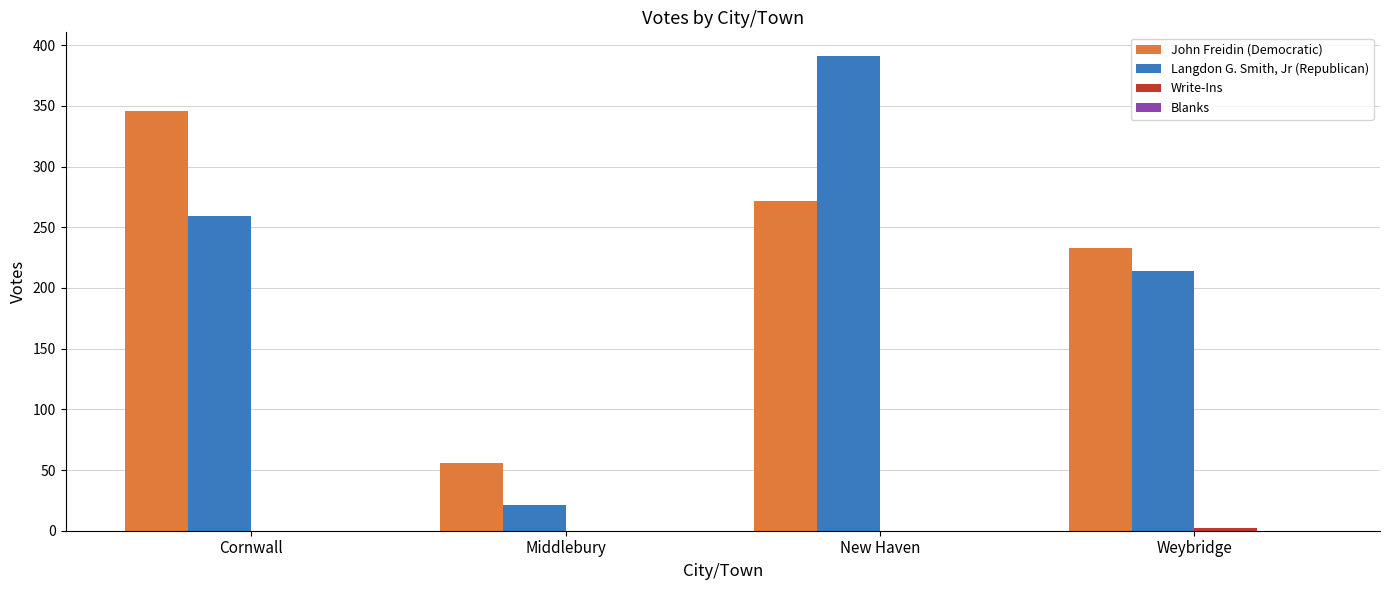

What is the total value across all series at New Haven?

663